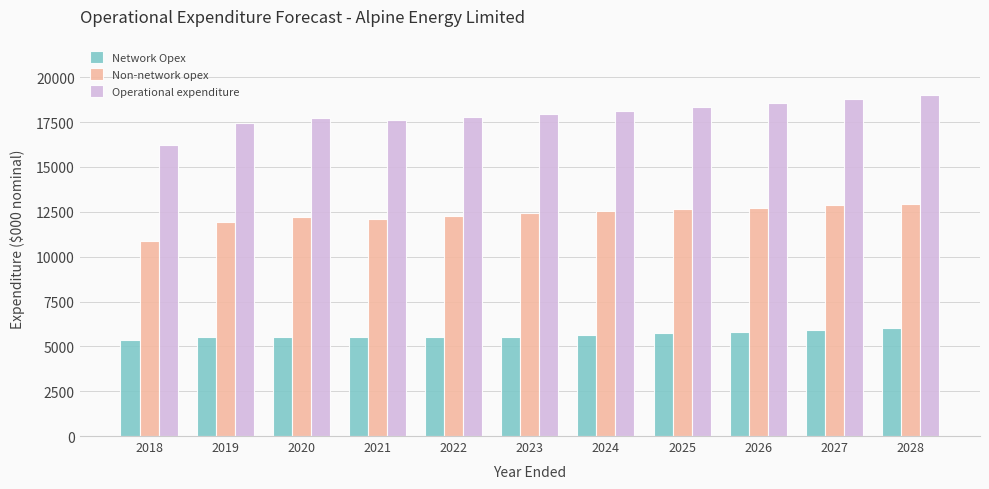

Which series has the largest total across all categories?

Operational expenditure